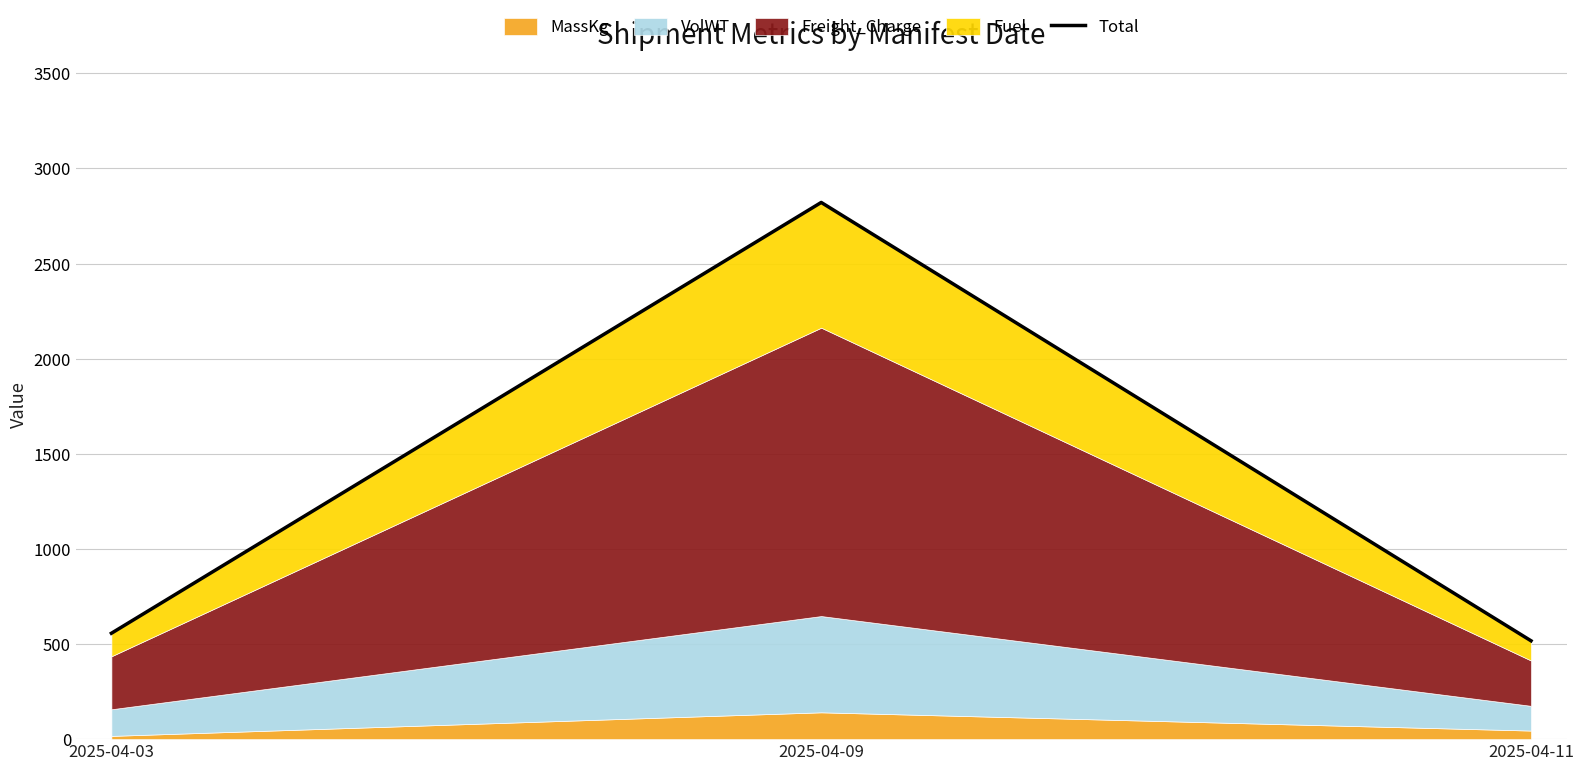

What is the sum of the values at 2025-04-09 and 2025-04-11?

3338.3